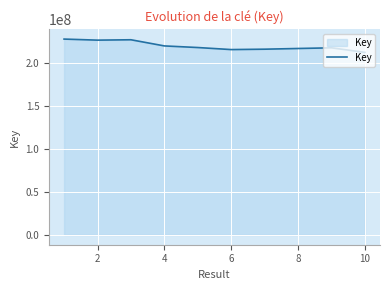

What is the greatest value displayed?

227202498